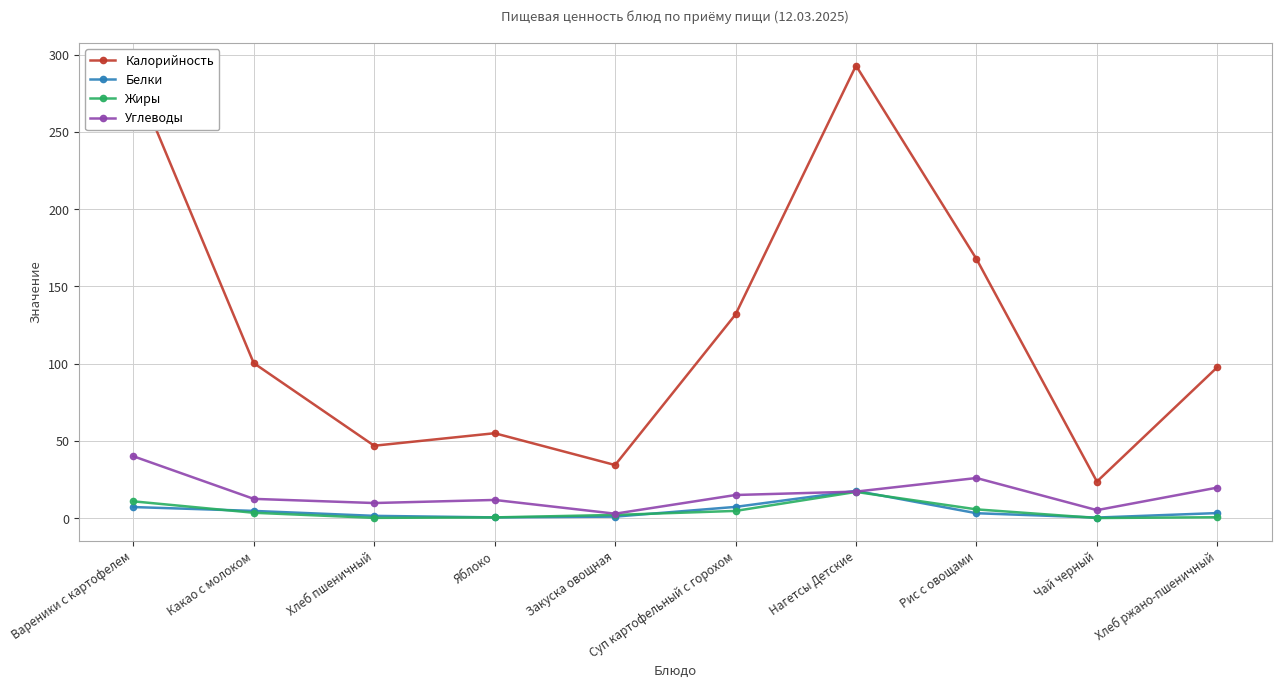

Count the number of categories in the chart.

10